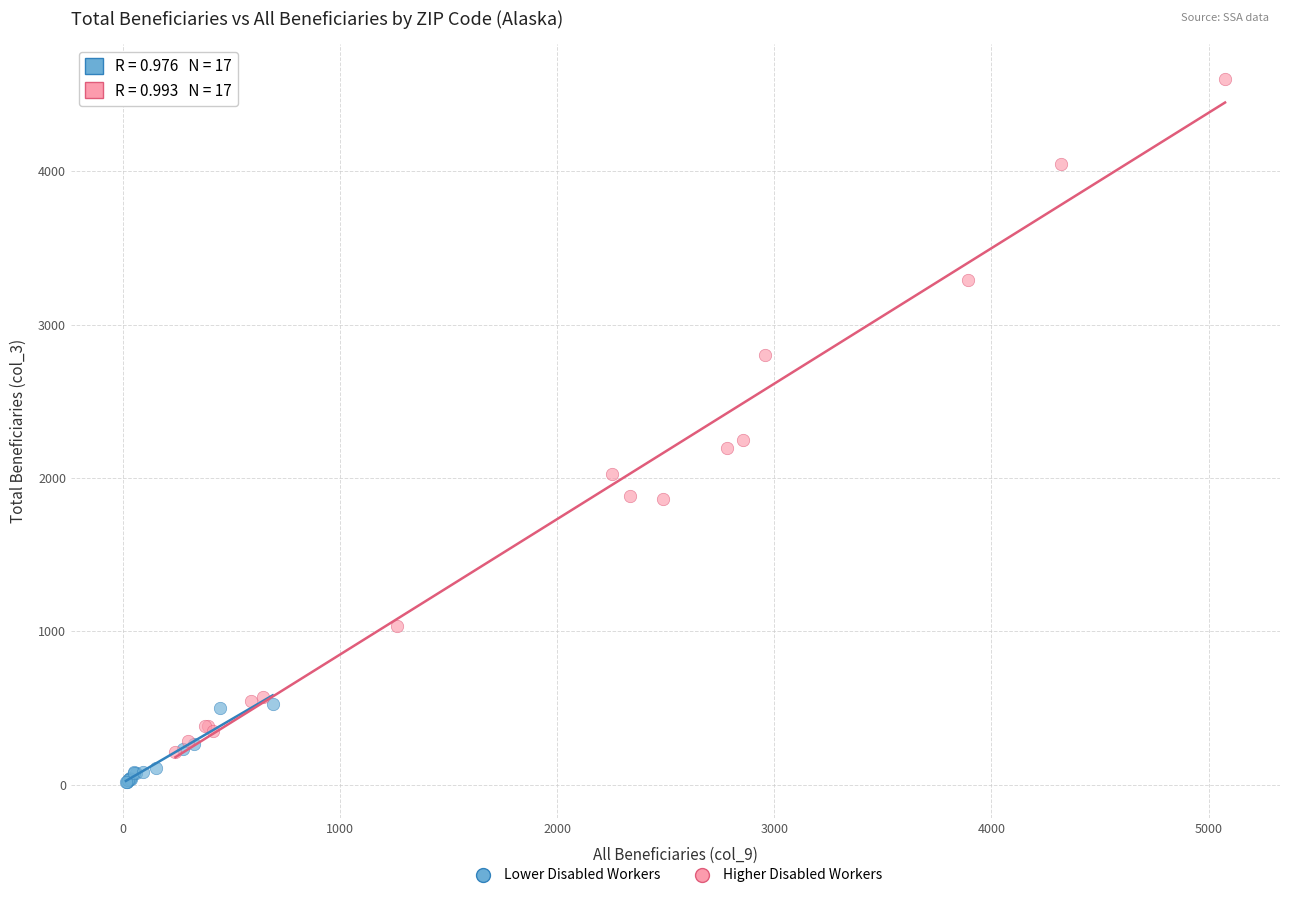

Which series contains the lowest Y value?

Lower Disabled Workers